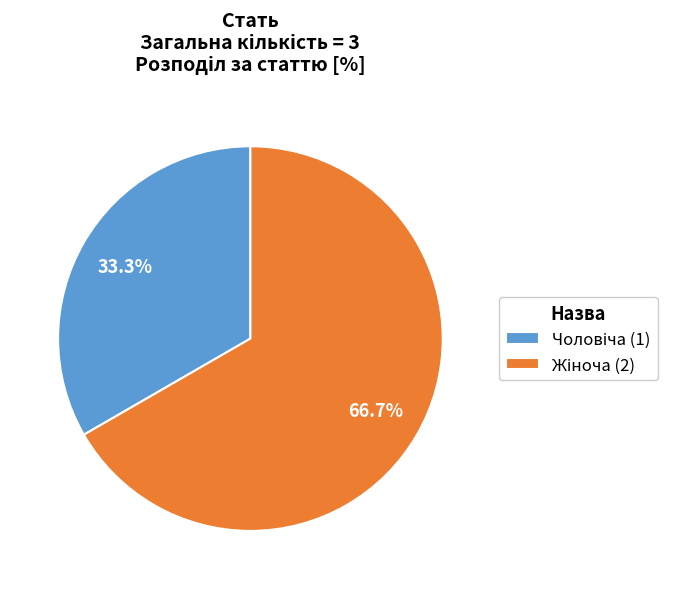

Does any single category account for the majority?

Yes